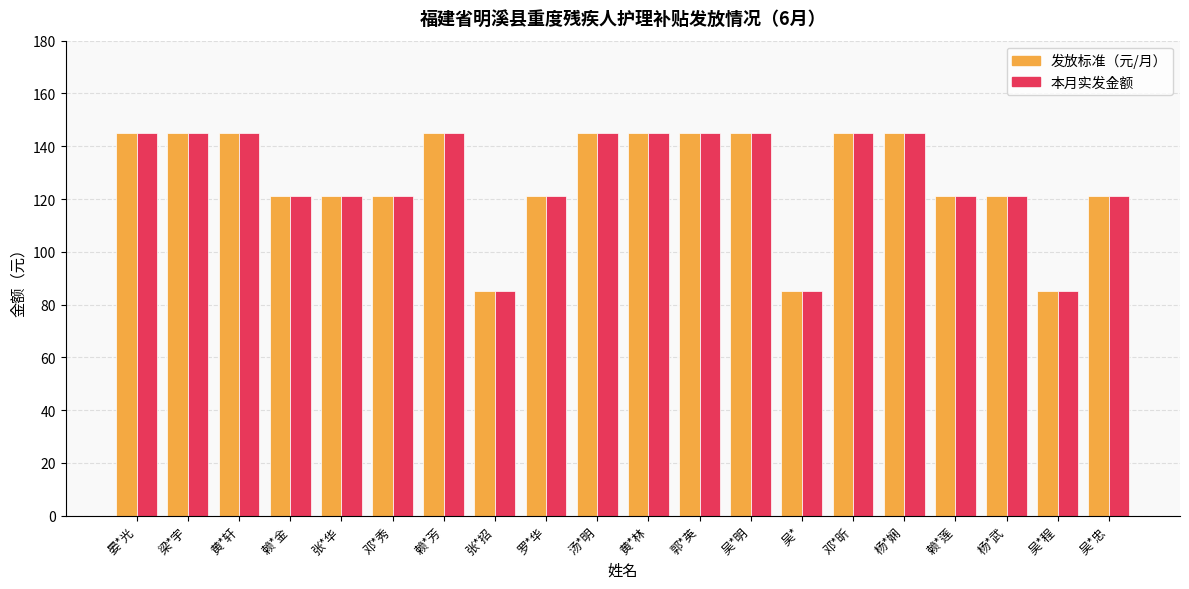

The 发放标准（元/月） series shows 214 at 张*华. True or false?

False